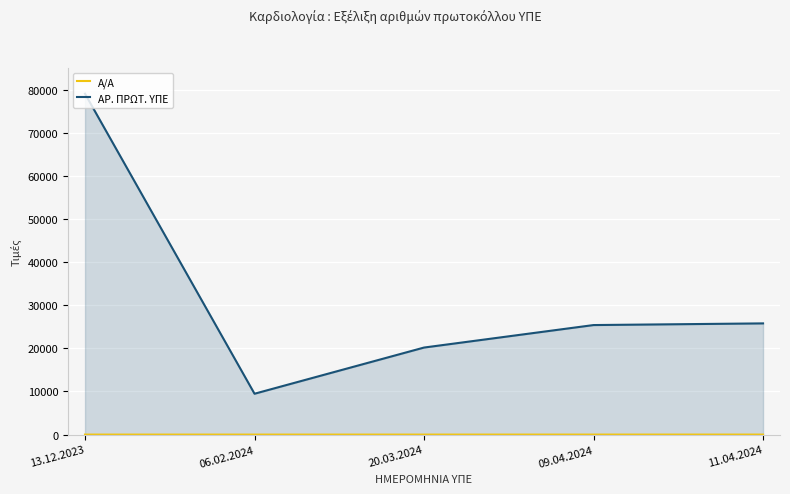

At which label does Α/Α reach its peak?

11.04.2024